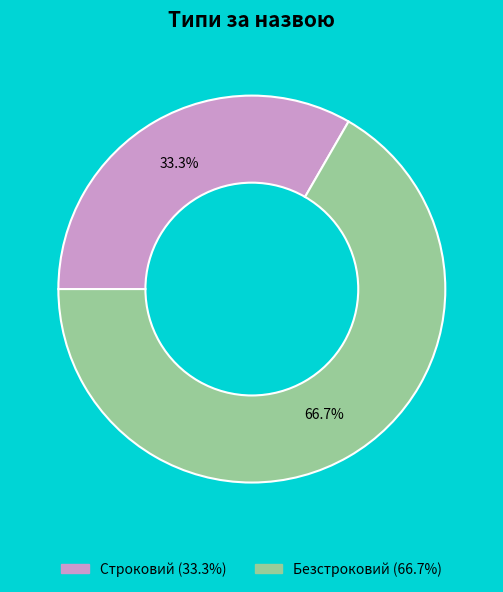

To the nearest percent, what is the difference between the Безстроковий and Строковий slice percentages?

33%